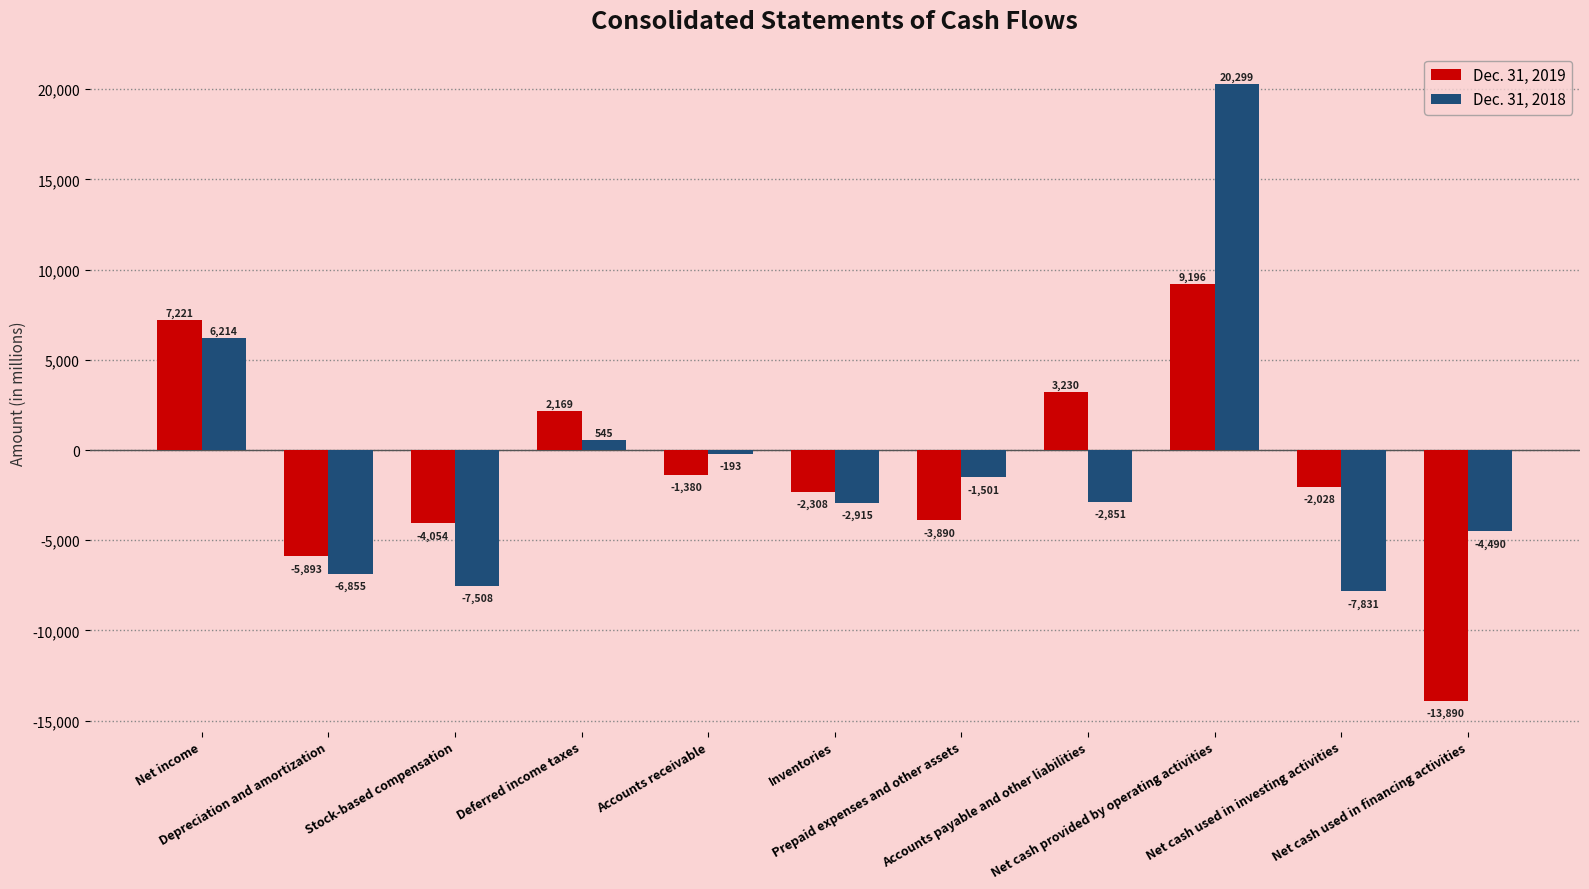

What is the label of the 3rd bar from the left?

Stock-based compensation